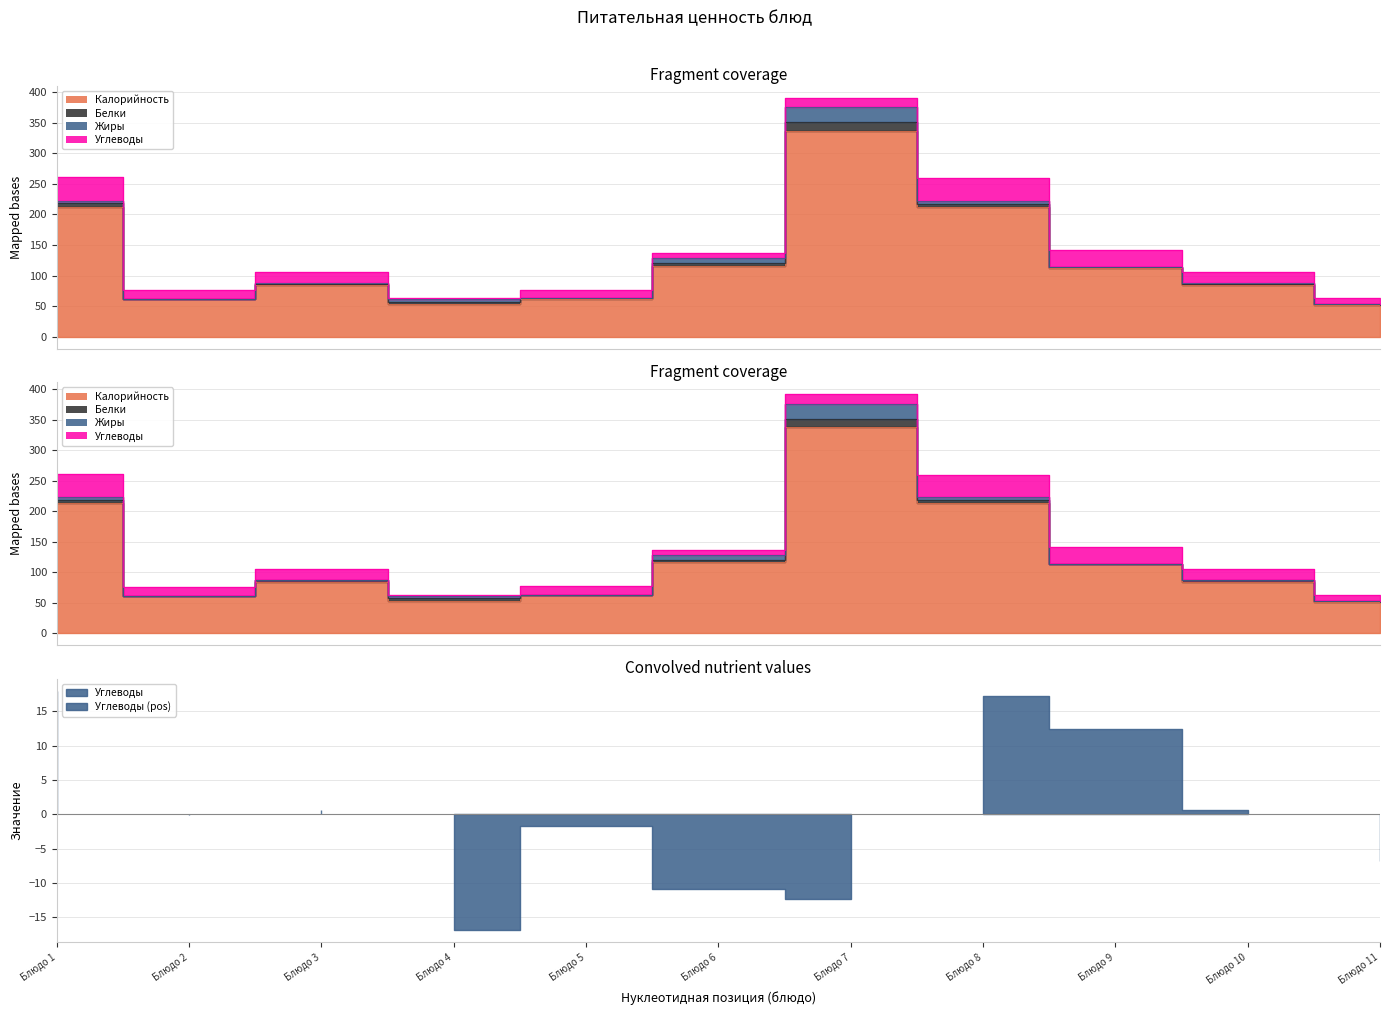

How many interior local peaks does the Белки series have?

3